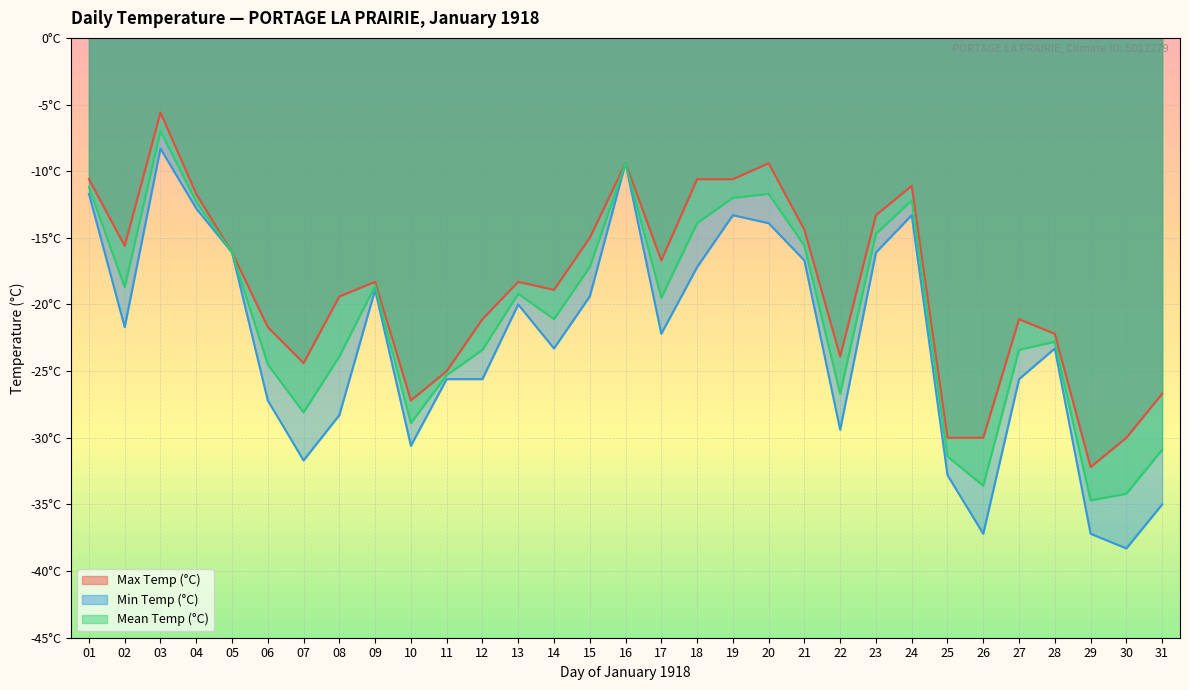

At how many categories does at least one series exceed -36?

31